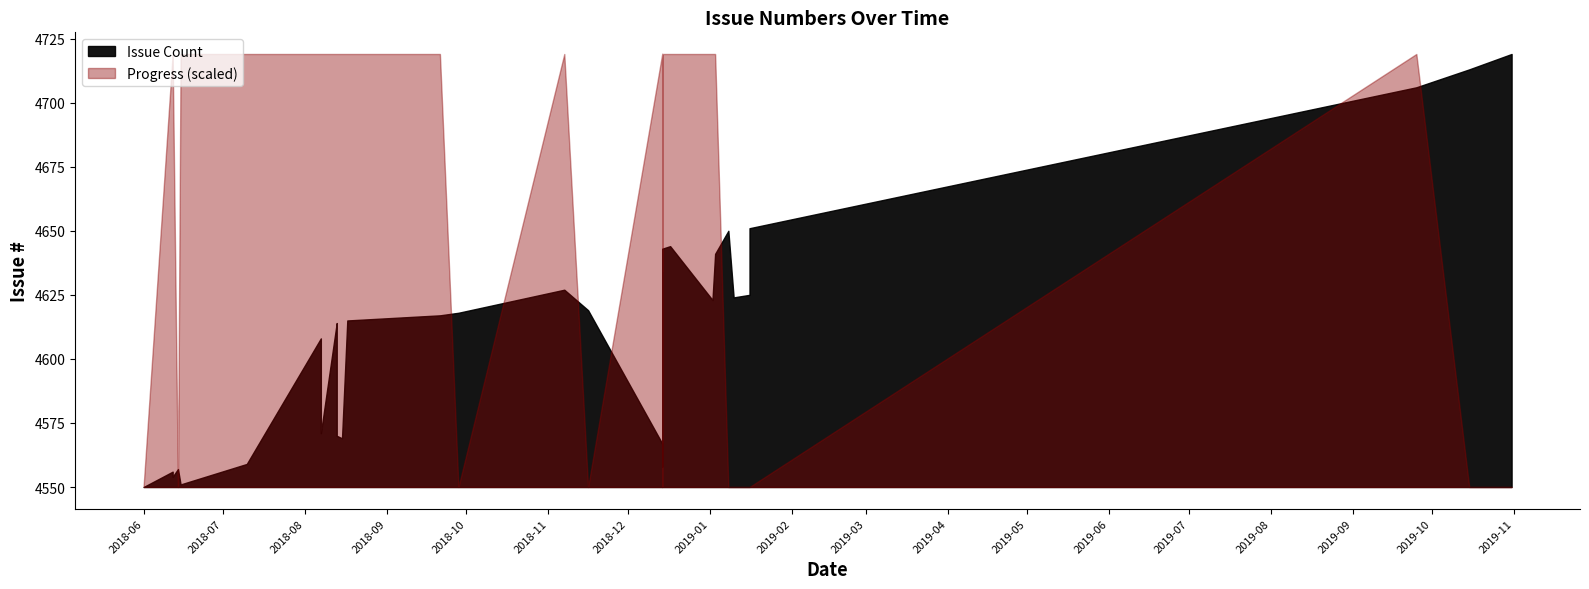

List the labels in order of value, largest first.

38, 37, 36, 35, 34, 33, 32, 31, 30, 29, 28, 27, 26, 25, 23, 24, 0, 39, 1, 2, 3, 4, 5, 6, 7, 8, 9, 10, 11, 12, 13, 14, 15, 16, 17, 18, 19, 20, 21, 22